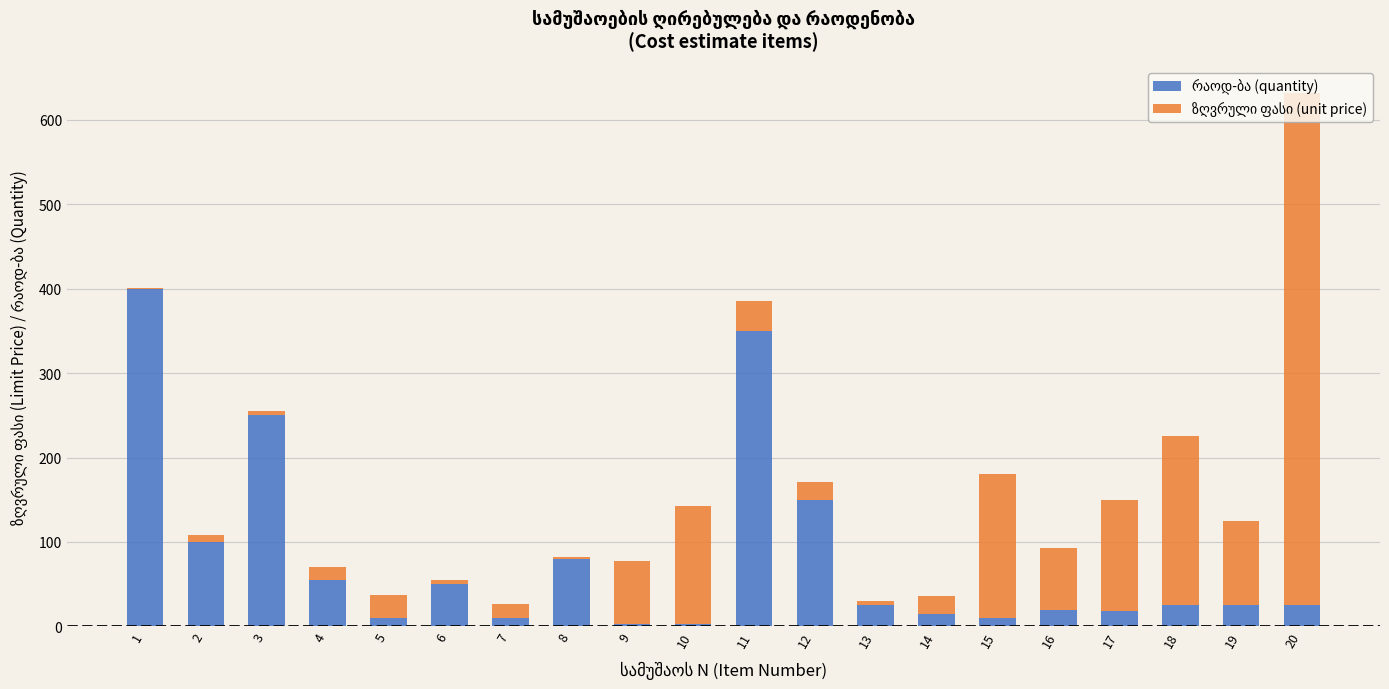

At which category is the sum across all series the highest?

20